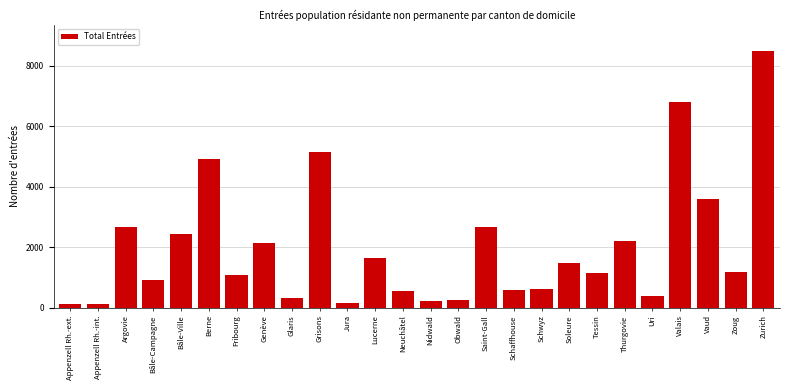

What is the label of the 24th bar from the left?

Vaud